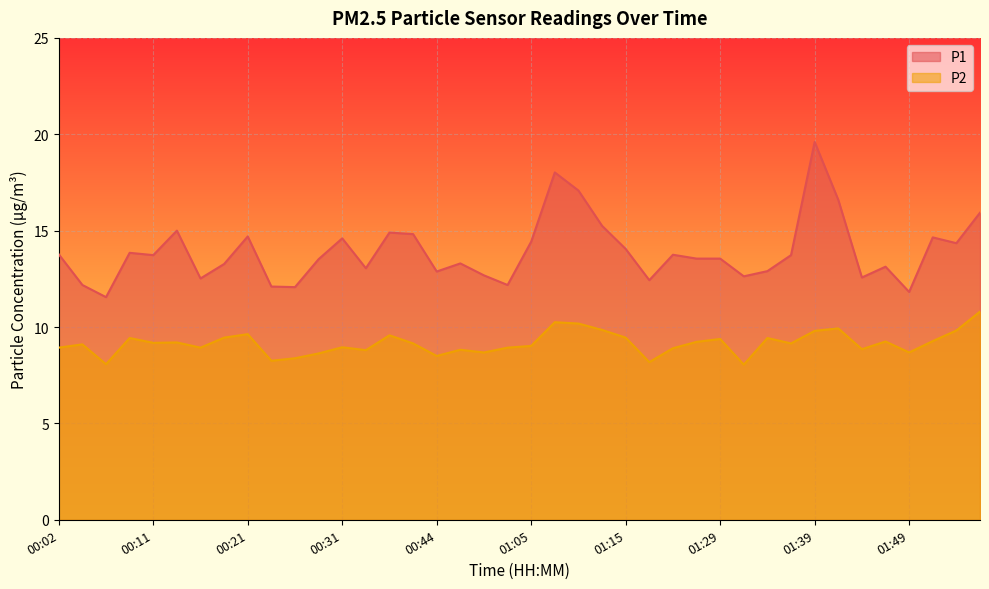

What is the spread (max minus min) of values at 01:13?

5.4